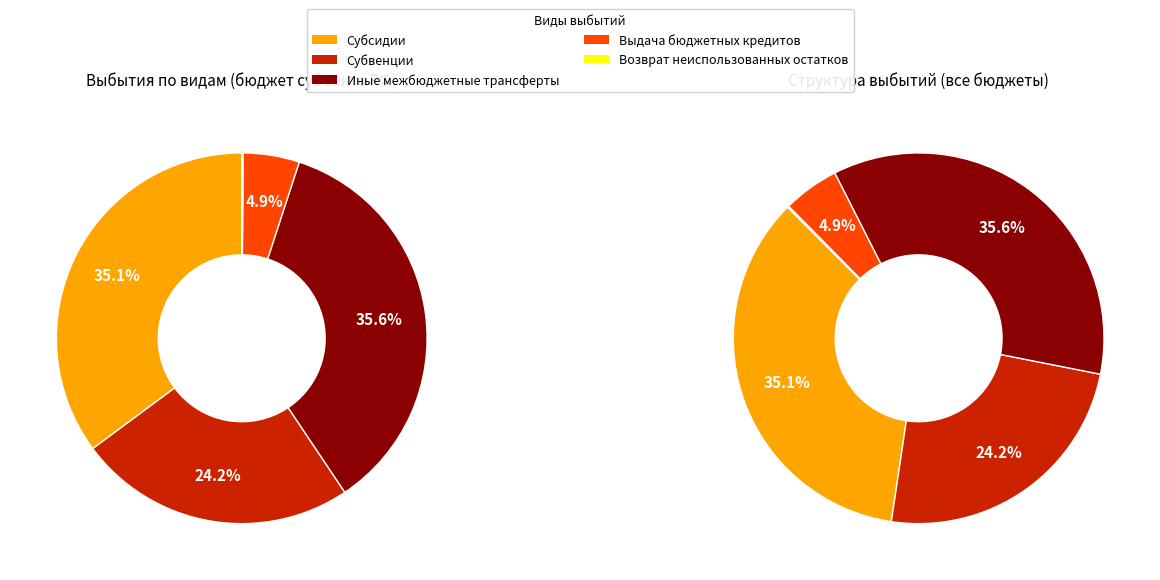

Which category has the biggest portion of the pie?

Иные межбюджетные трансферты